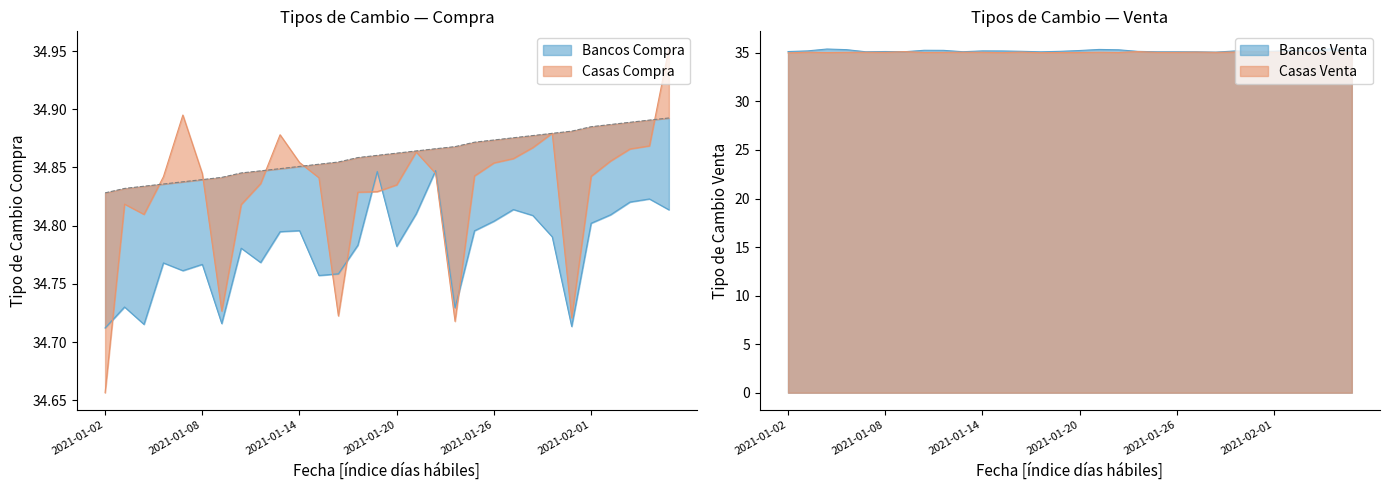

Which series has the largest total across all categories?

Bancos Venta